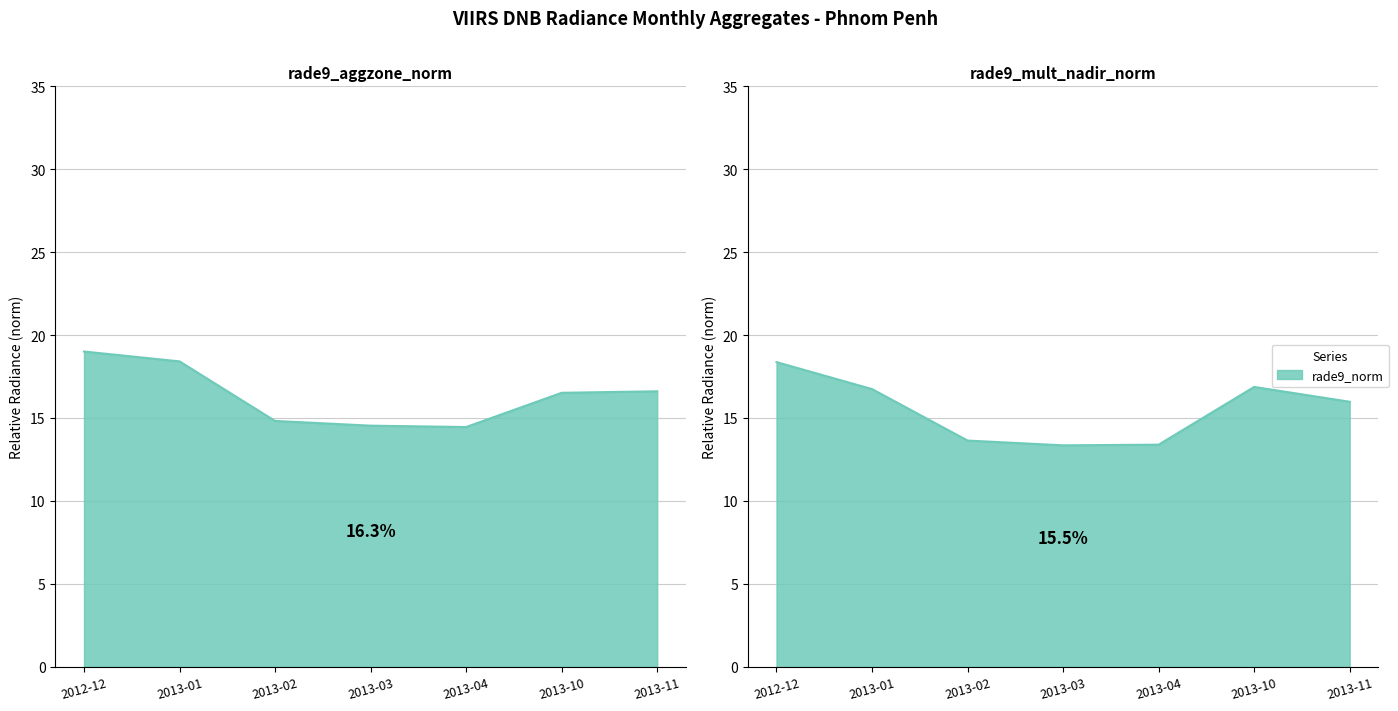

How many interior local valleys does the rade9_aggzone_norm series have?

1